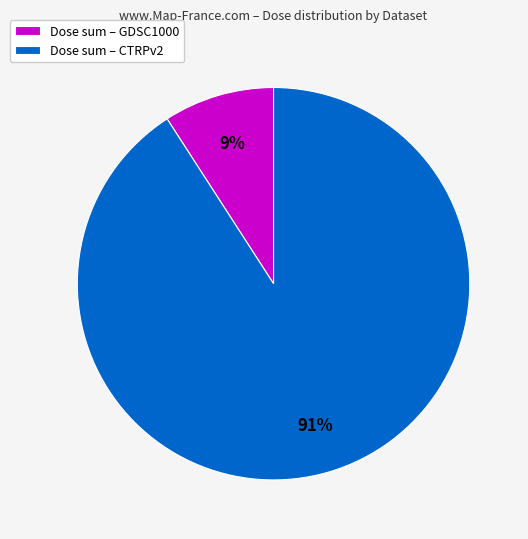

Is the sum of Dose sum – CTRPv2 and Dose sum – GDSC1000 greater than half?

Yes